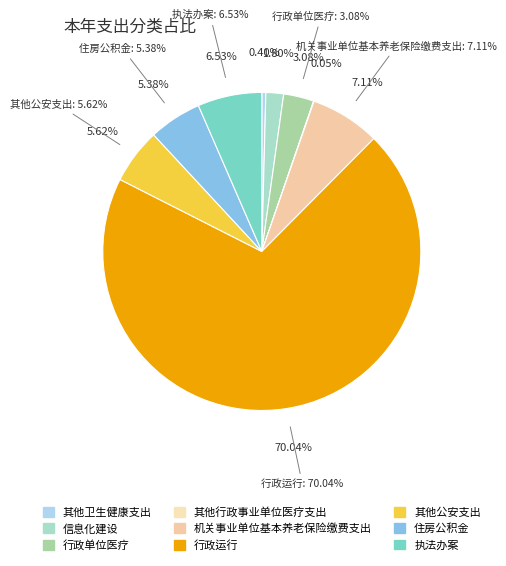

How many segments does this pie chart have?

9